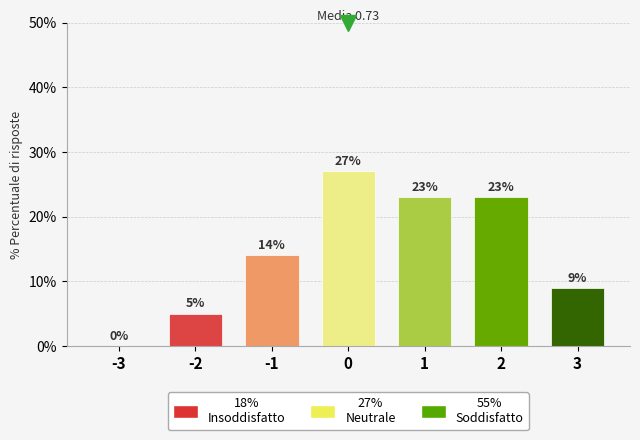

True or false: the data shows 18 at -1.

False